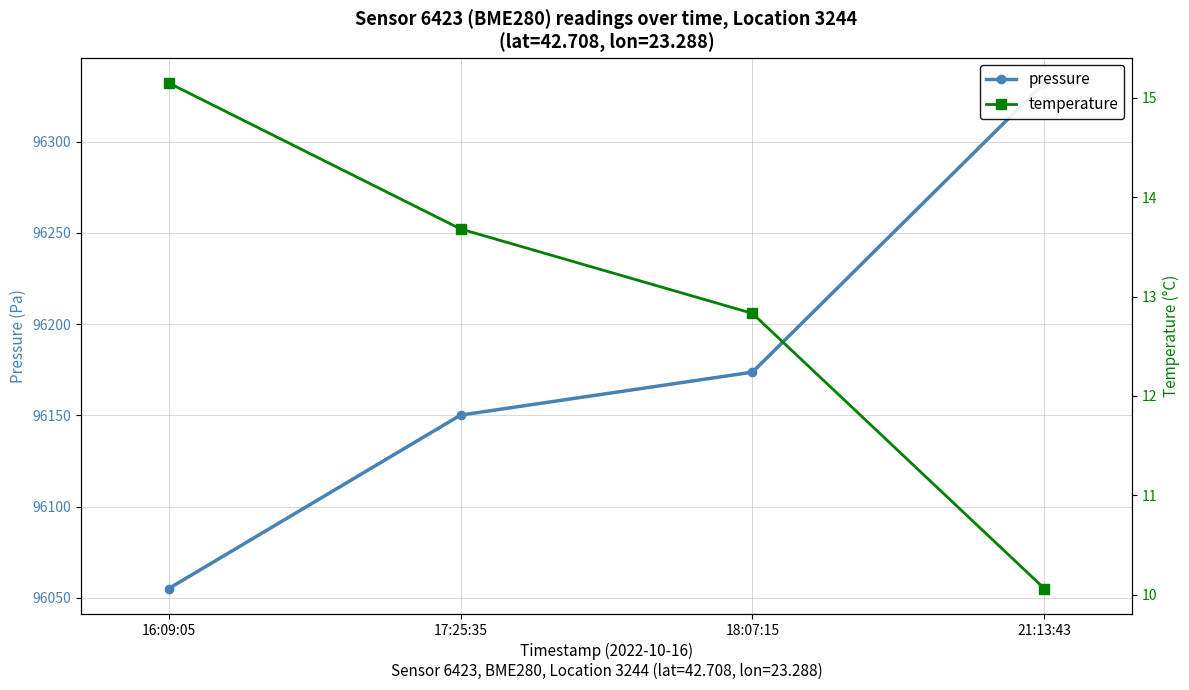

At which category is the sum across all series the highest?

21:13:43